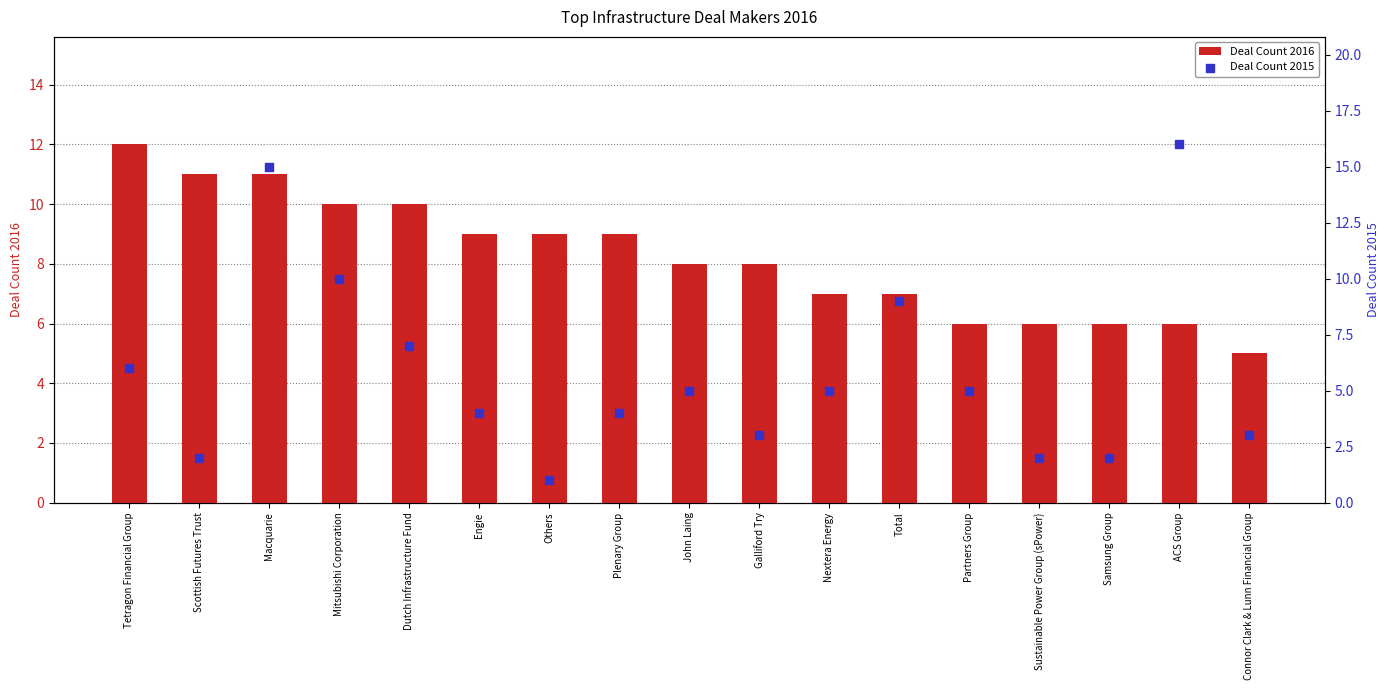

Which series has the largest total across all categories?

Deal Count 2016